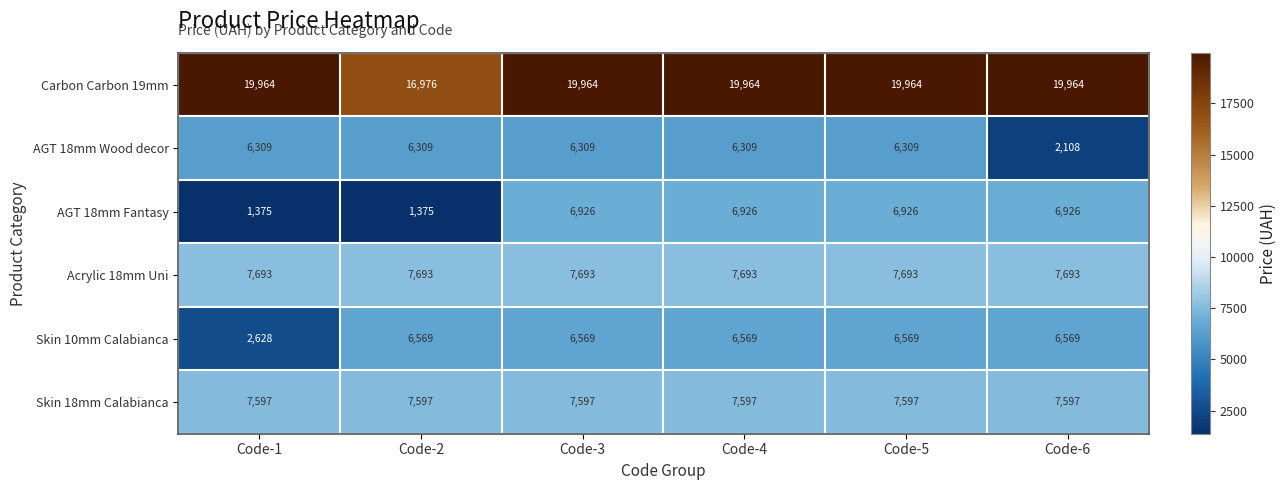

What is the difference between the highest and lowest values at Code-1?

18589